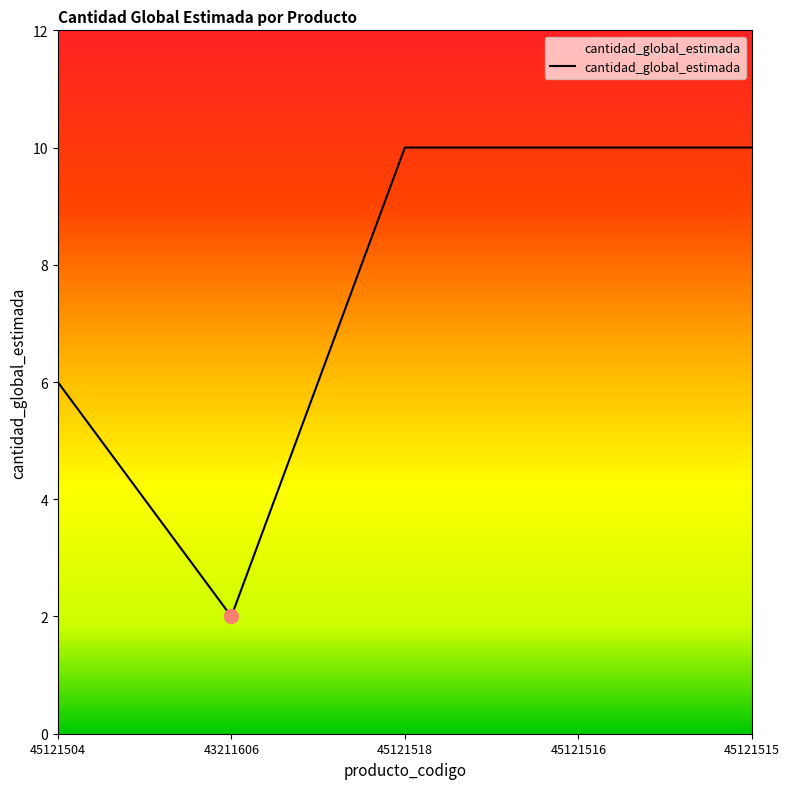

What is the greatest value displayed?

10